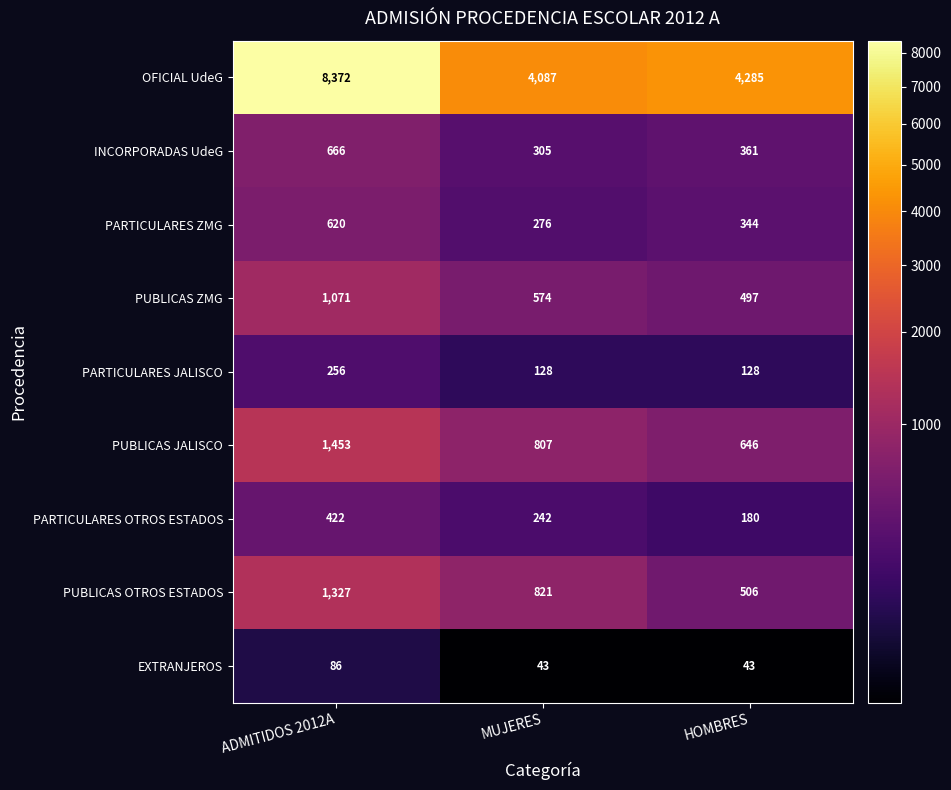

What is the spread (max minus min) of values at MUJERES?

4044